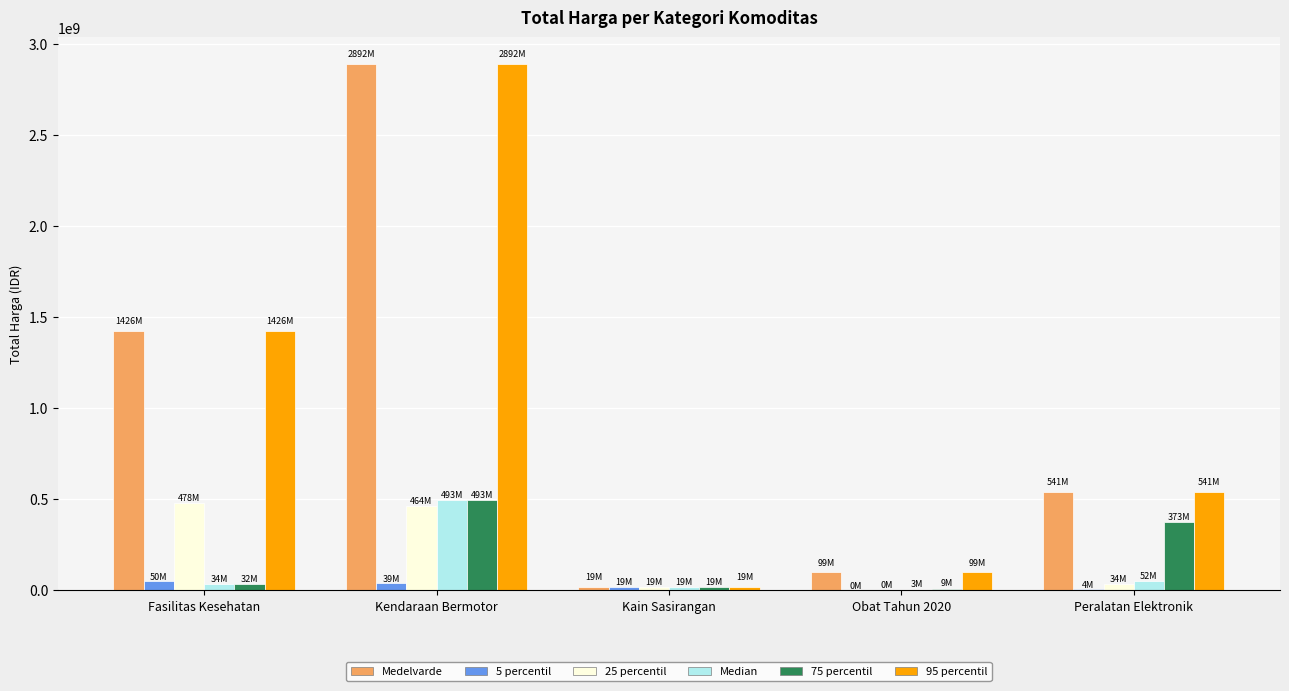

At which label is Median closest to 247886000?

Peralatan Elektronik